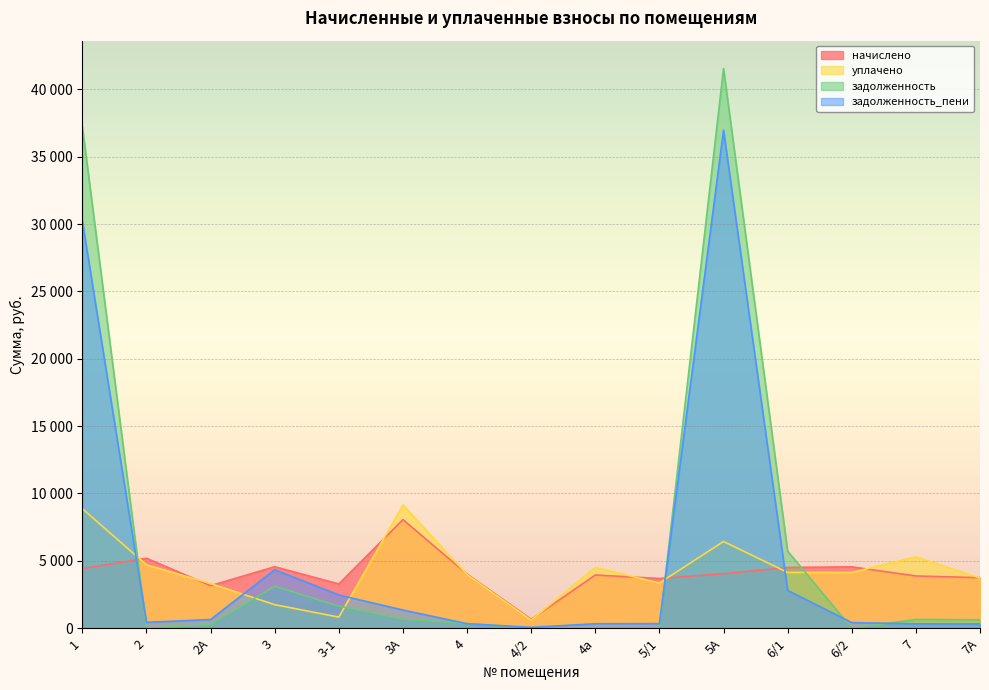

How many interior local valleys does the задолженность series have?

2